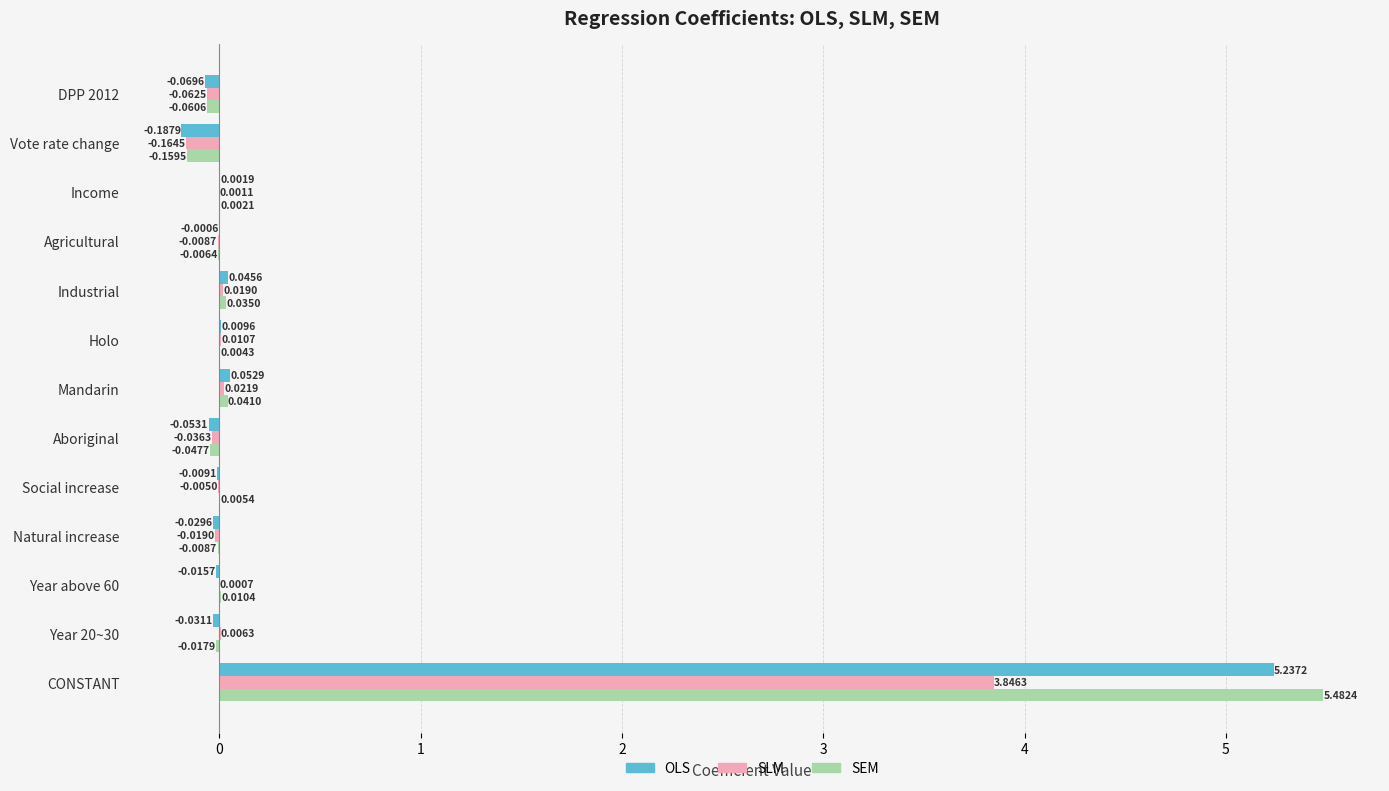

Which series changed the most between Aboriginal and Holo?

OLS